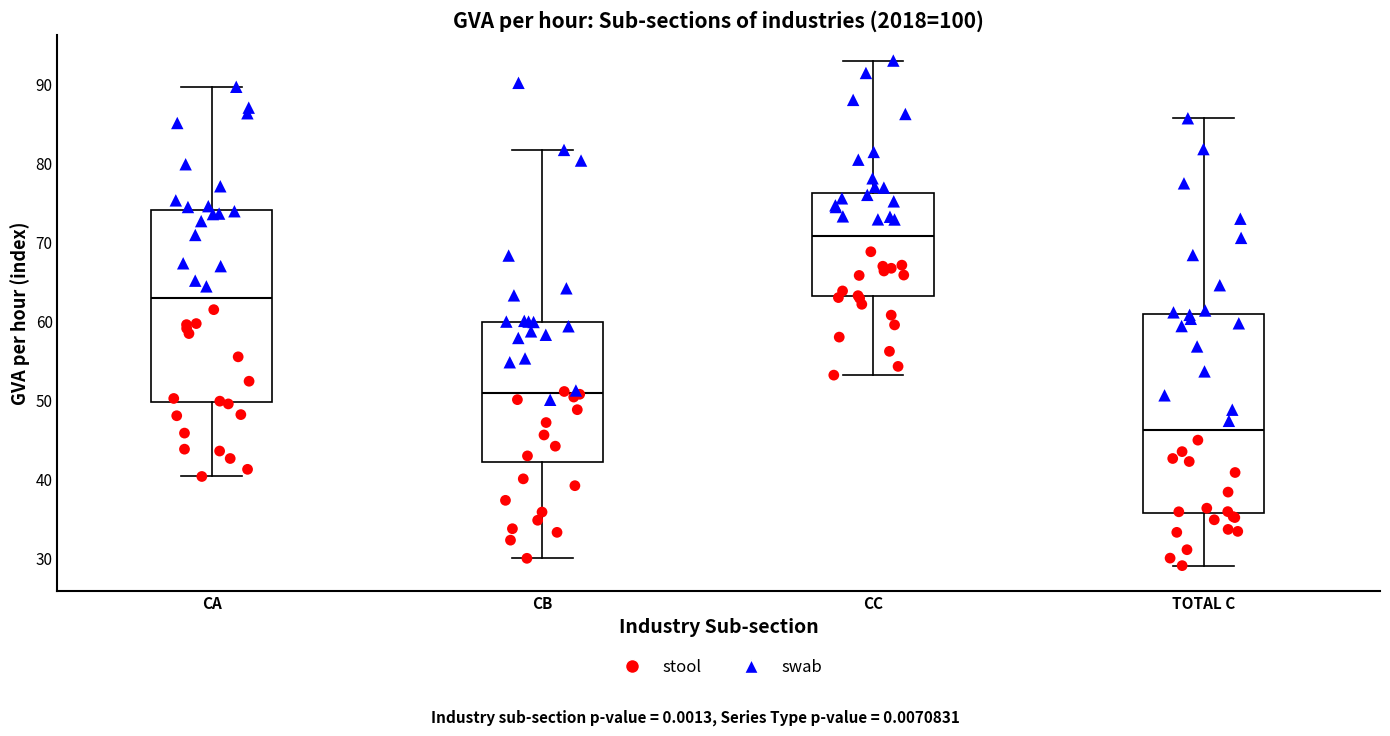

Which box's median line is the lowest?

TOTAL C